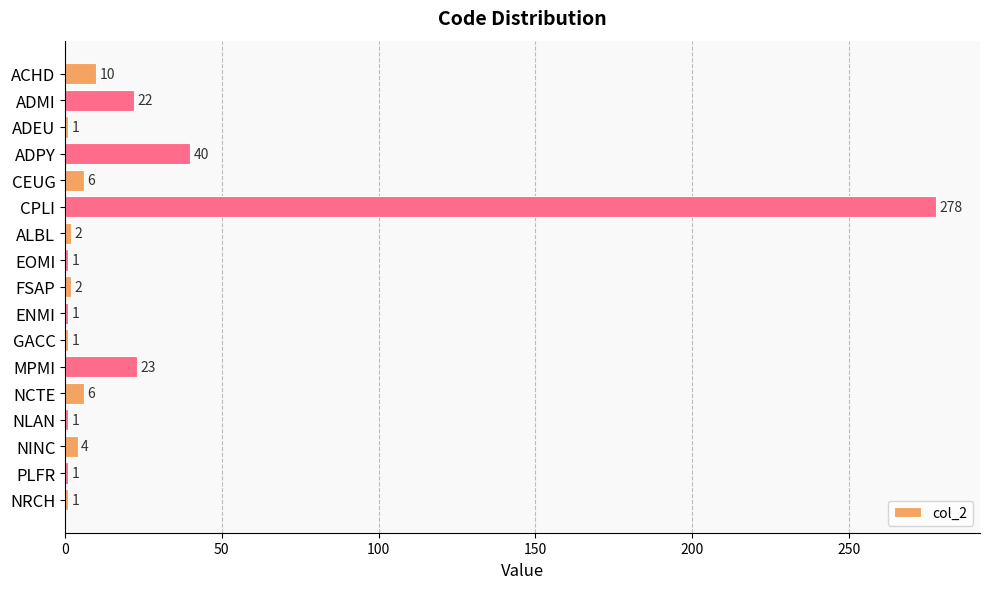

What is the average value?

24